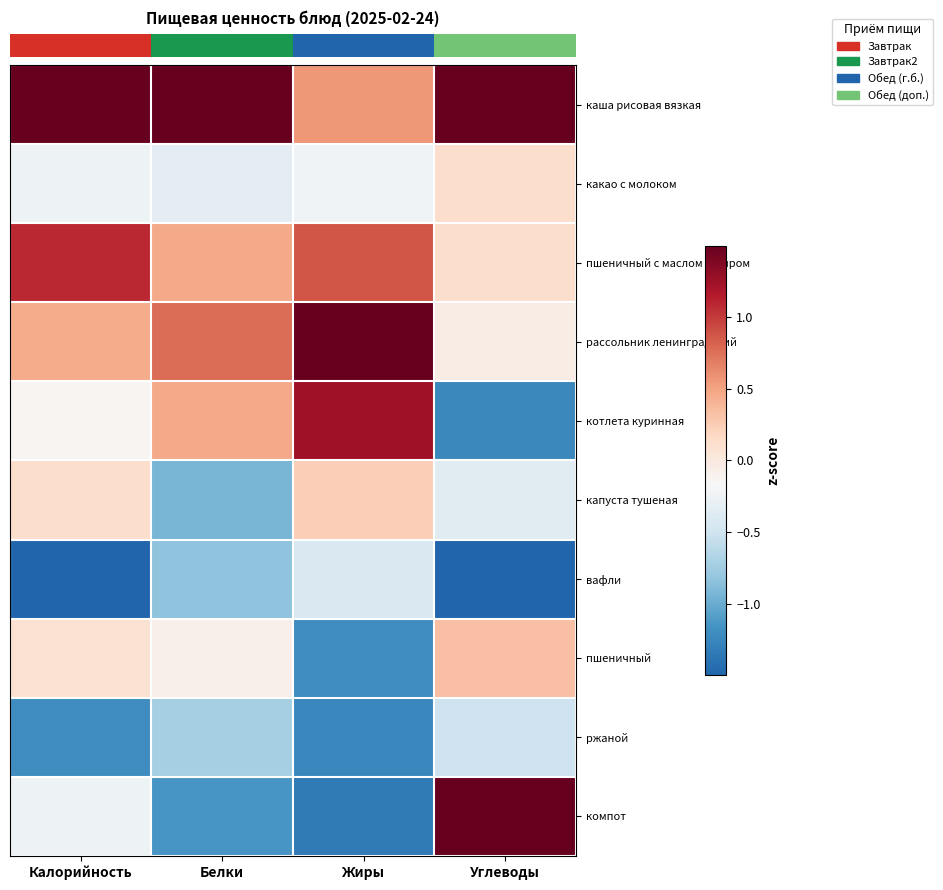

Count the number of data series in this chart.

10